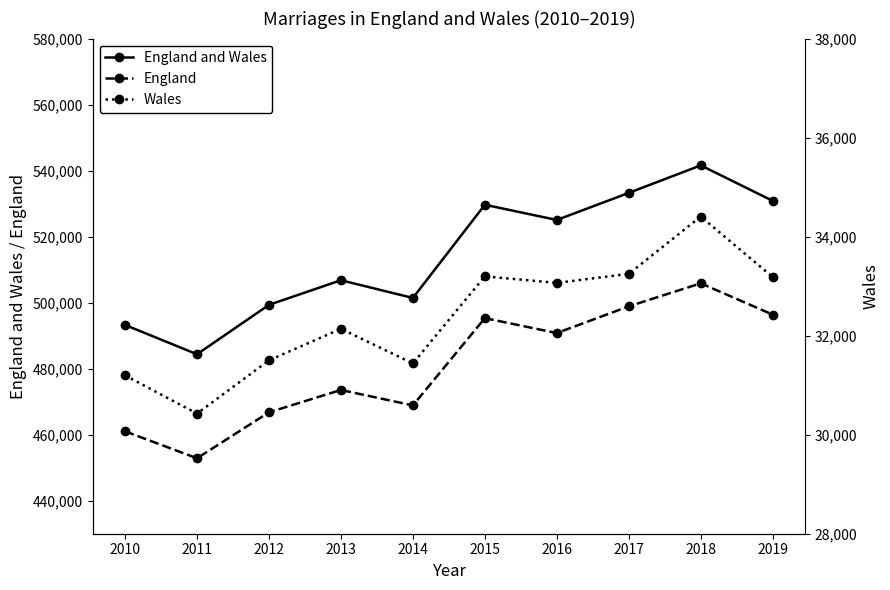

What is the difference between the maximum and second lowest values in the England and Wales series?

48347